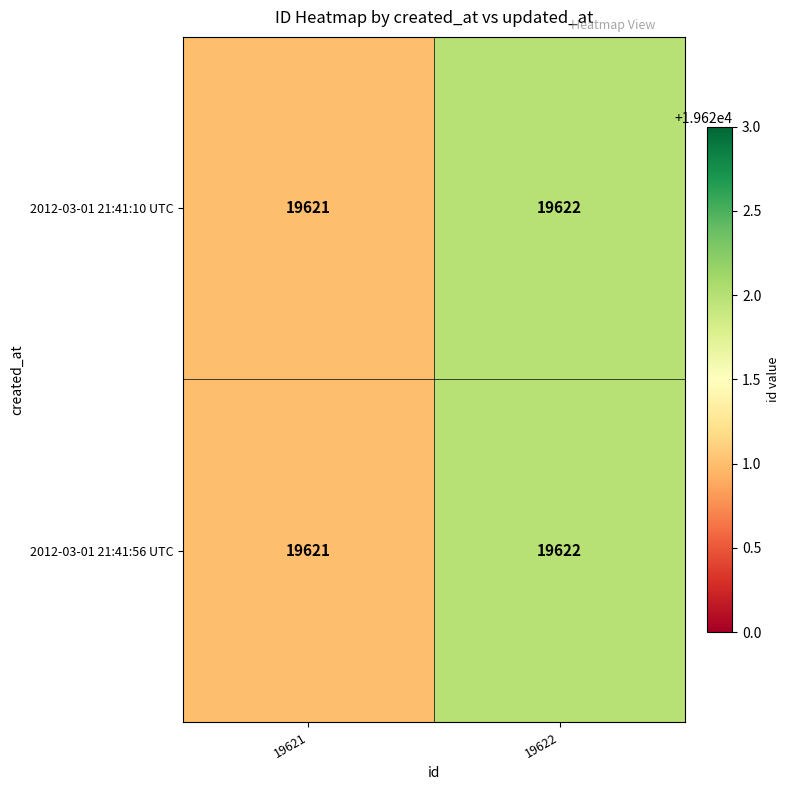

At which label is 2012-03-01 21:41:10 UTC closest to 19621?

19621